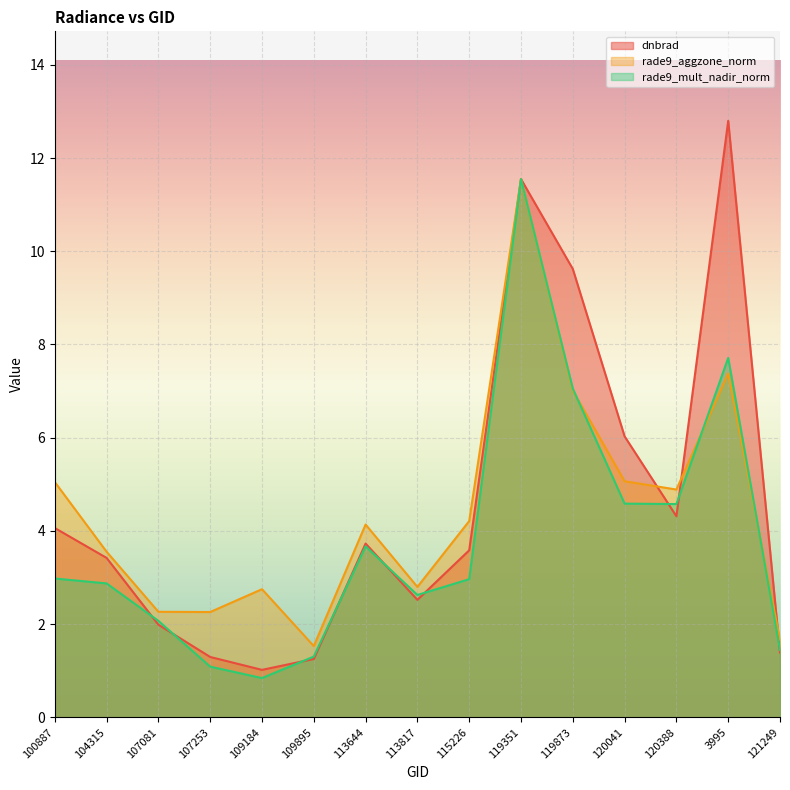

How many lines are shown in the chart?

3